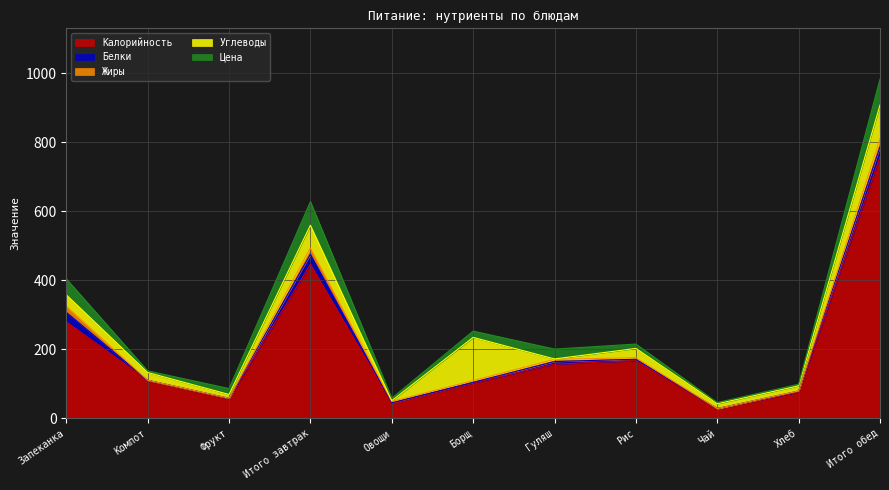

Count the number of categories in the chart.

11